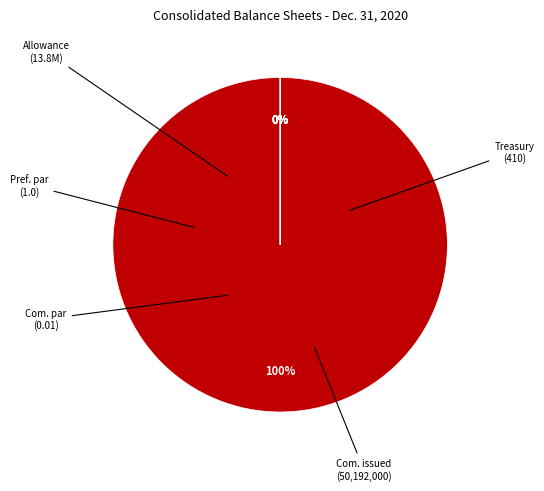

The Allowance for doubtful accounts slice represents 1% of the pie. True or false?

False